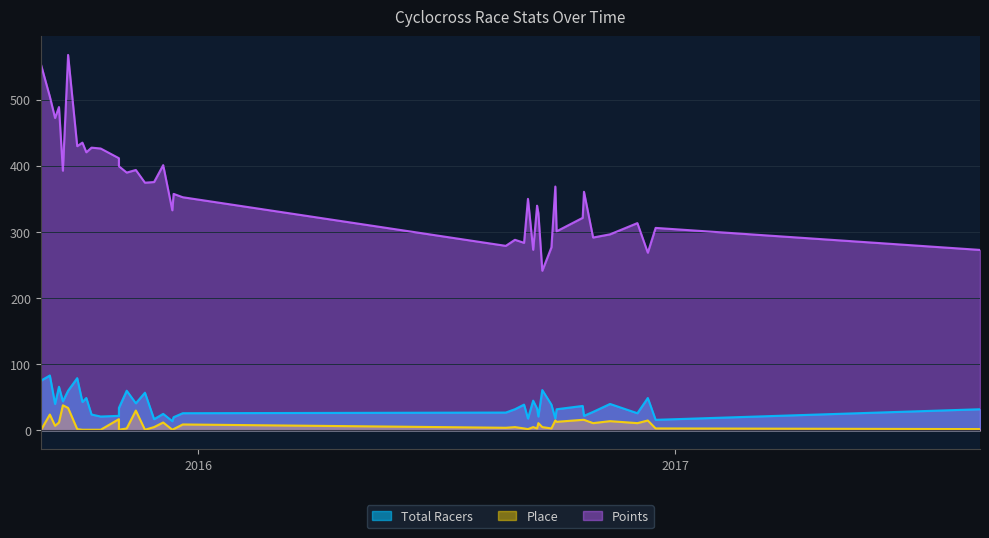

The value of Total Racers at 11 is 12.0. True or false?

False